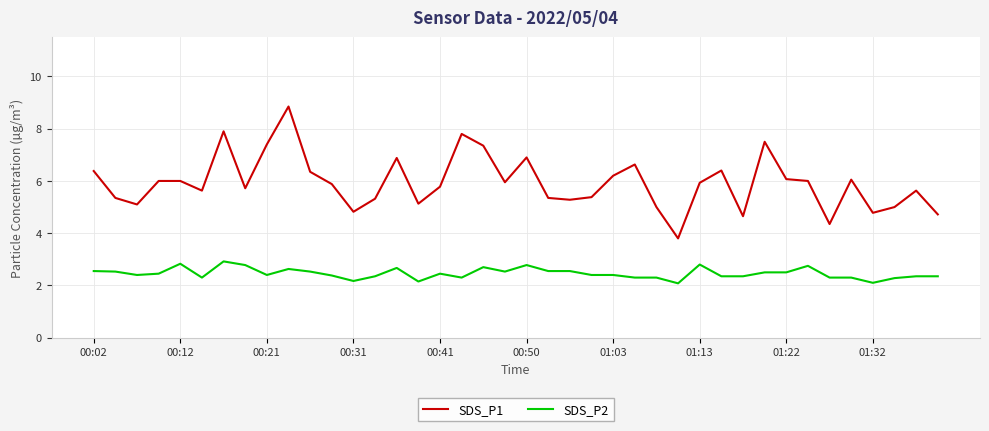

List the series in order of their overall mean, highest first.

SDS_P1, SDS_P2